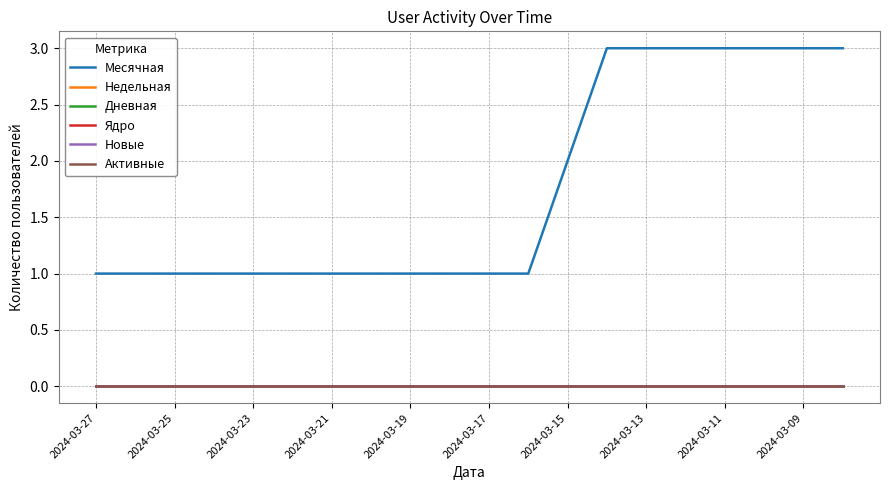

Does the chart display data point markers on the line(s)?

No